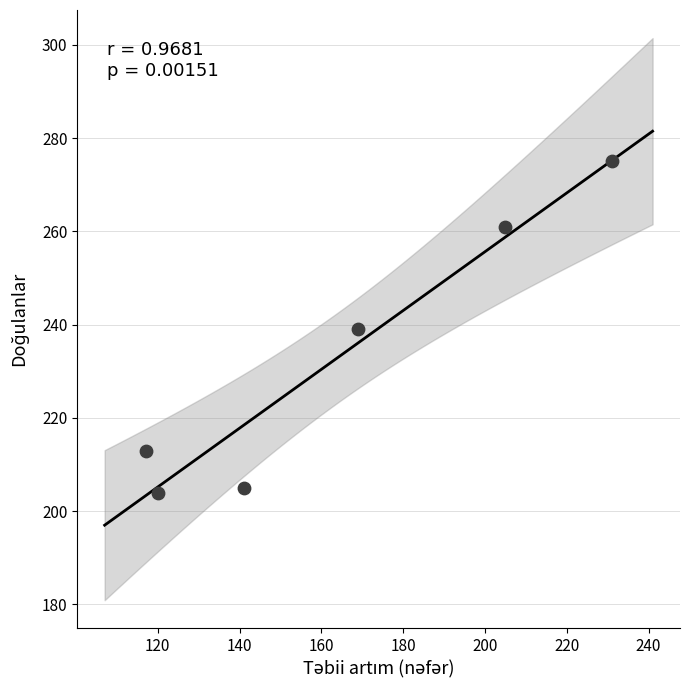

What is the range of Y values (max minus min)?

71